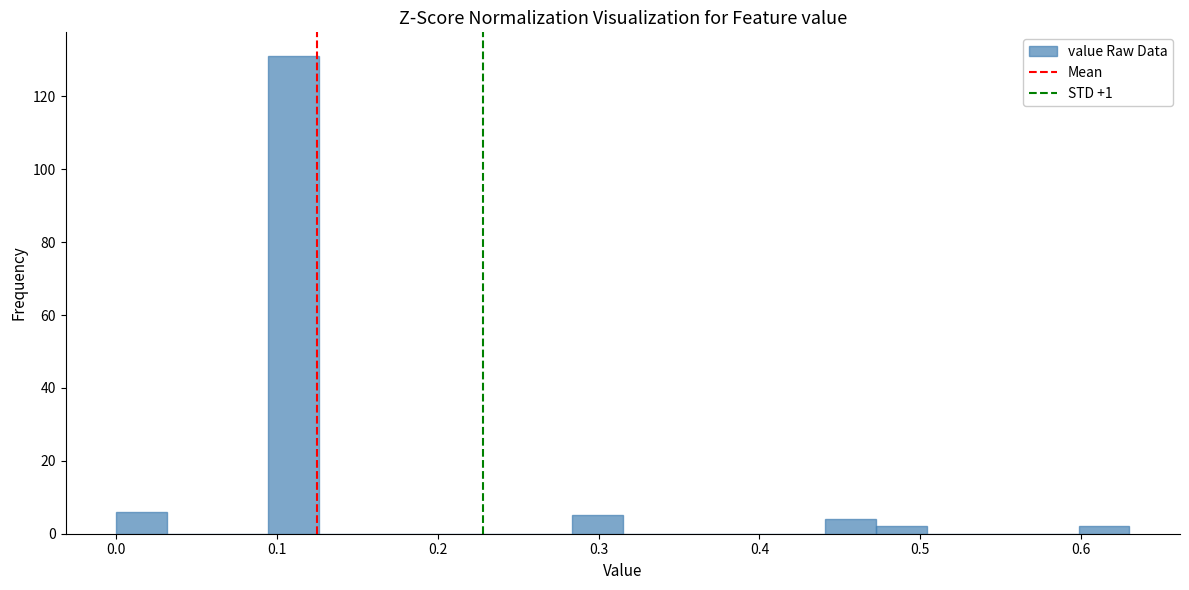

Read against the x-axis, roughly where is the centre of the tallest bar?

0.11